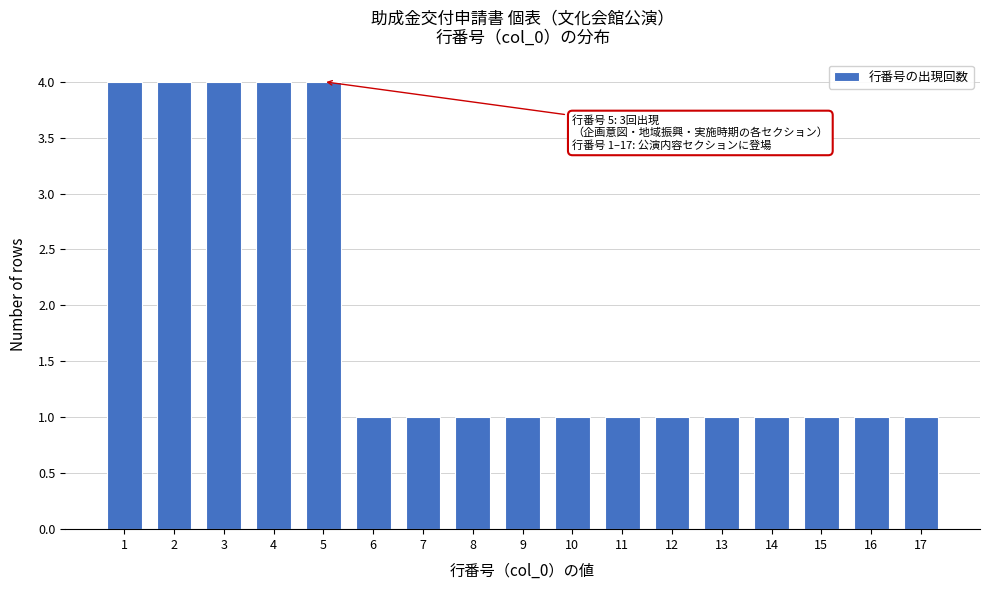

Reading right to left, extract all data points from this chart.

1	1	1	1	1	1	1	1	1	1	1	1	4	4	4	4	4